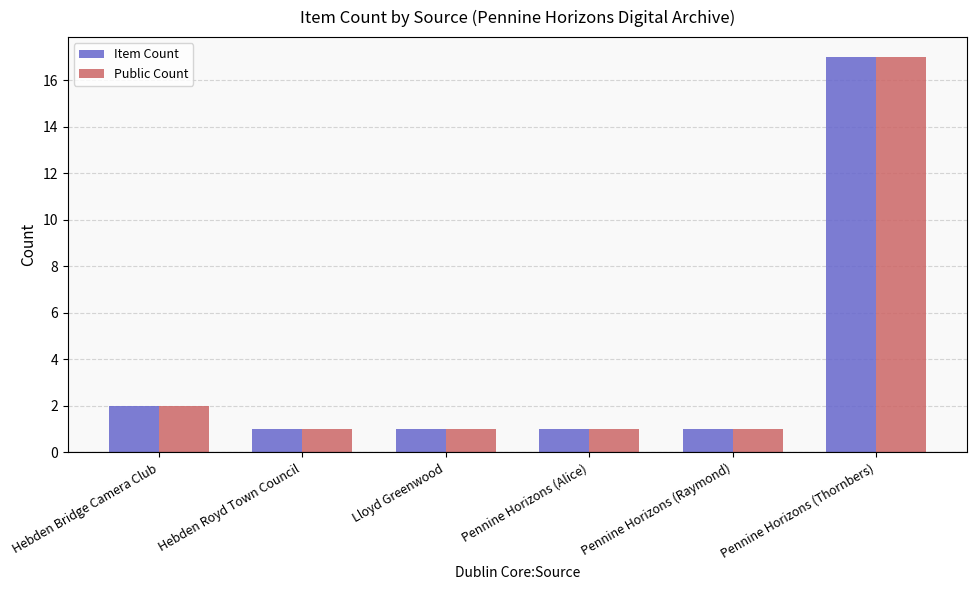

What is the maximum value for Public Count?

17